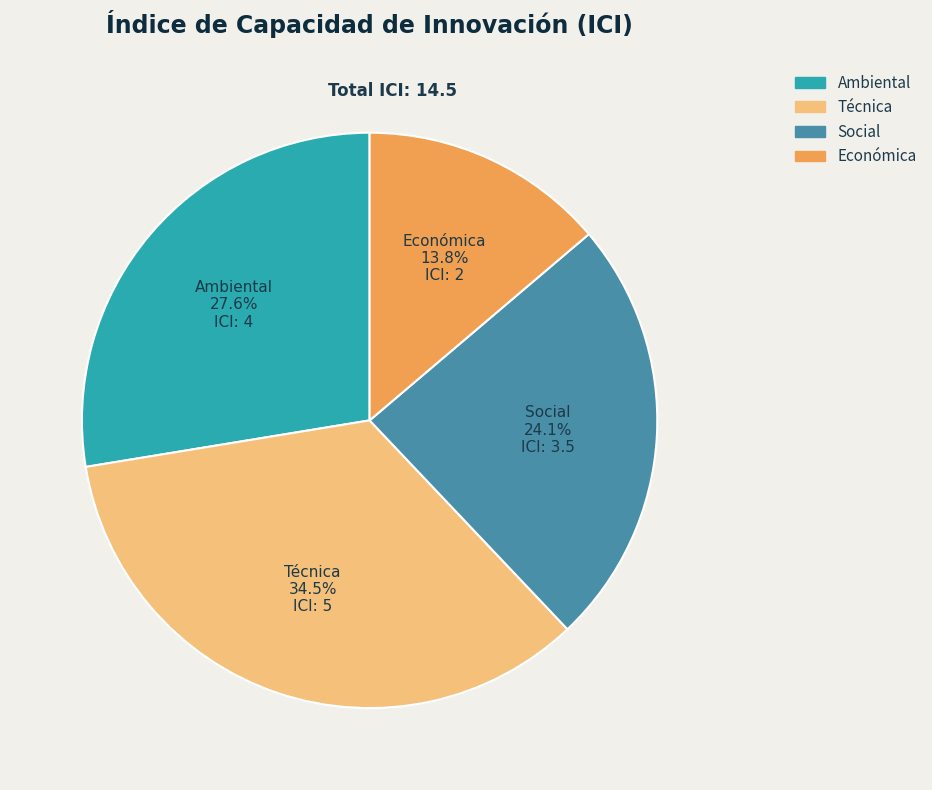

Does Social account for over 50% of the chart?

No